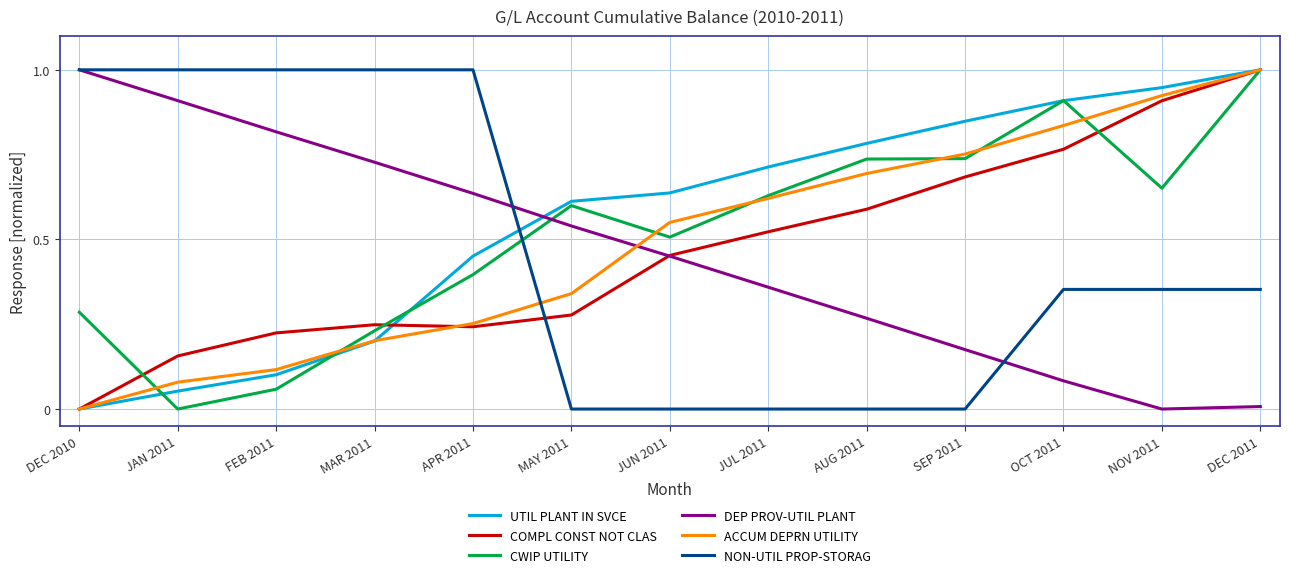

What position from the left is NOV 2011?

12